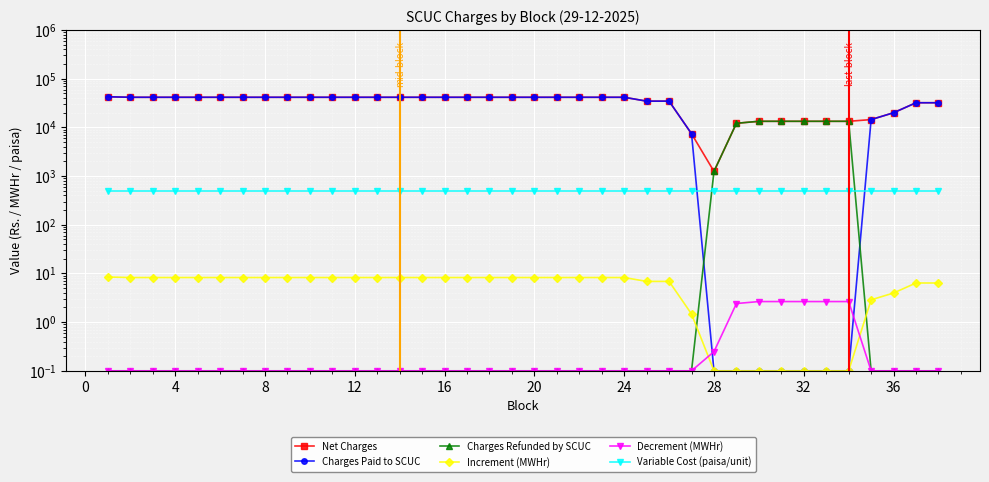

How many series are shown in this chart?

6